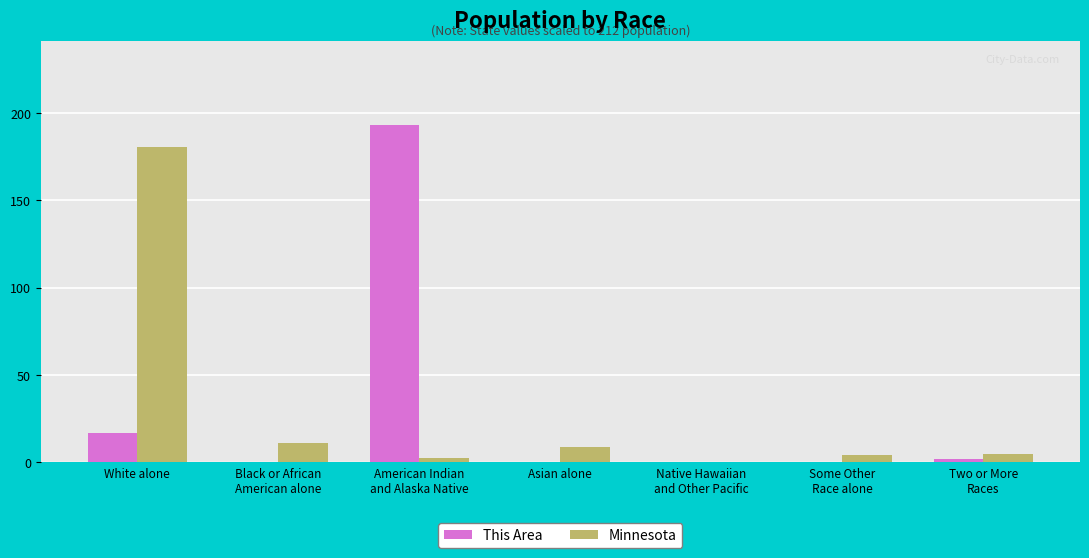

What is the sum of the This Area values at Two or More
Races and Native Hawaiian
and Other Pacific?

2.0